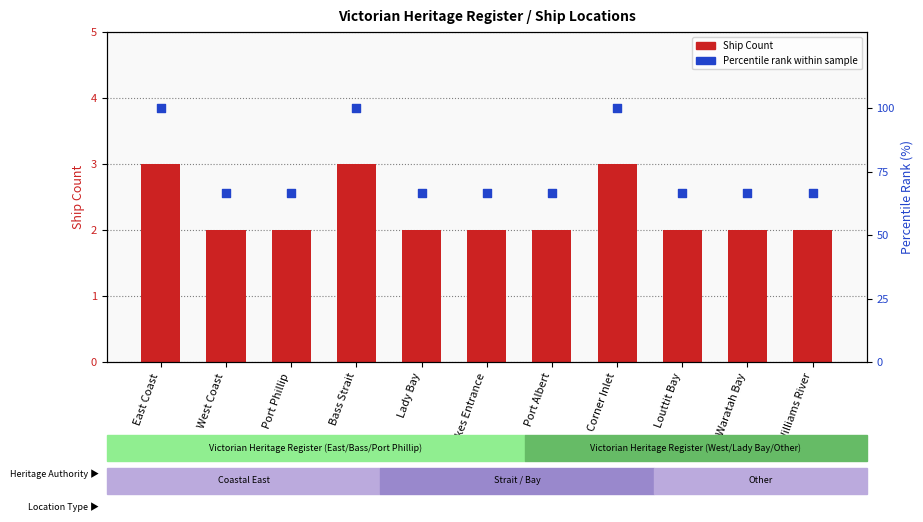

At which category is the sum across all series the highest?

East Coast